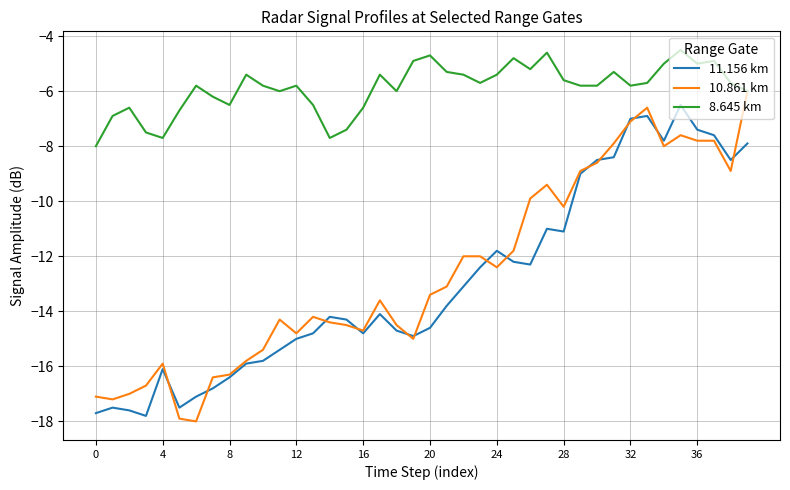

Which series has the largest total across all categories?

8.645 km